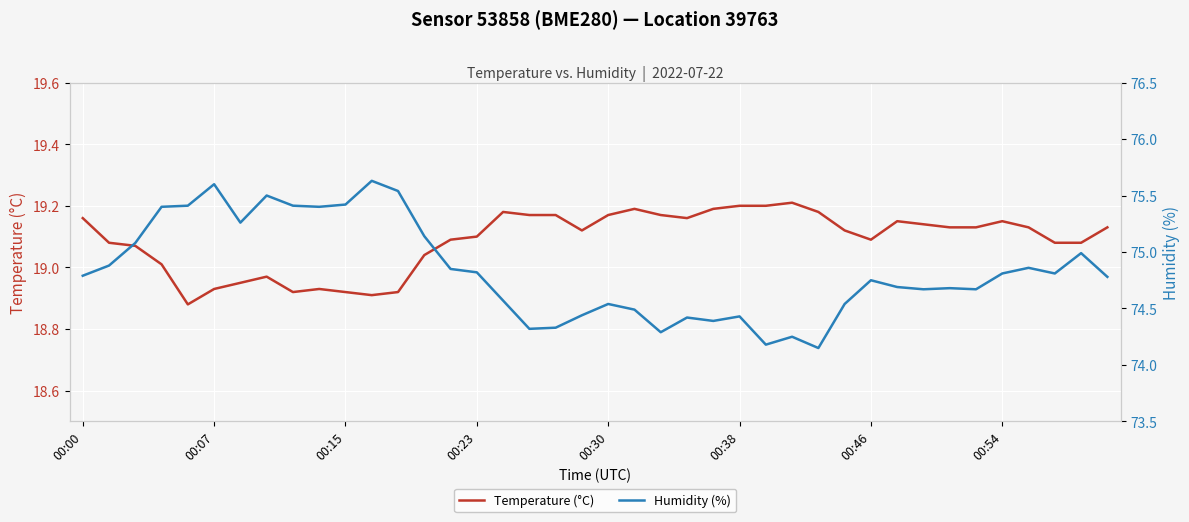

In Temperature (°C), how many points are higher than both neighbors (excluding endpoints)?

7